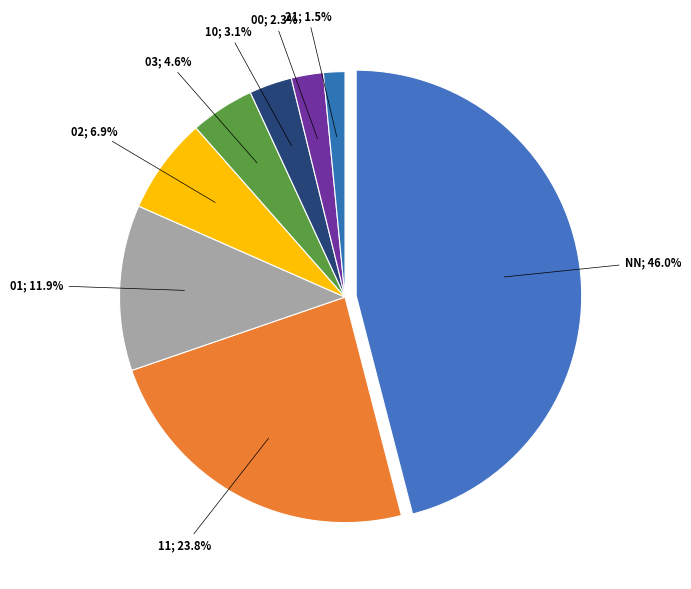

The 03 slice represents 5% of the pie. True or false?

True